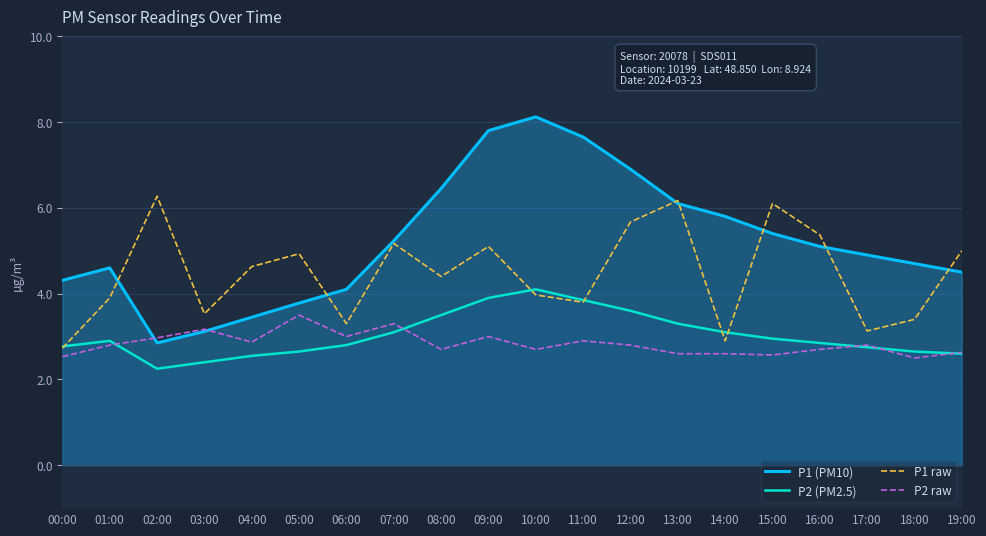

Is it true that P2 (PM2.5) equals 0.7 at 16:00?

False